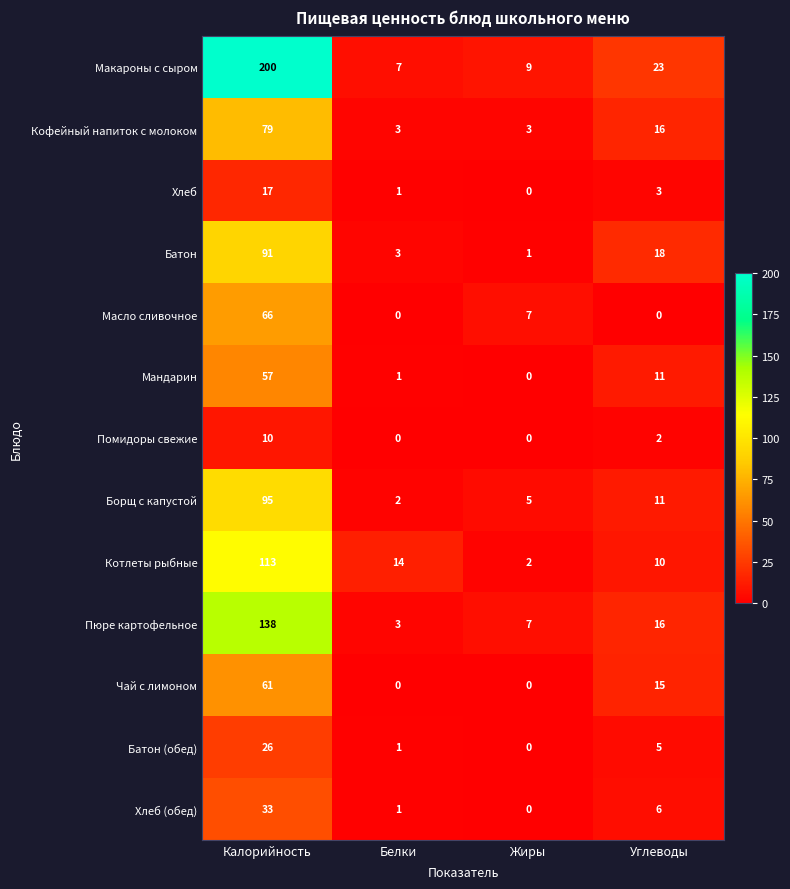

Rank the series by their maximum value, from highest to lowest.

Макароны с сыром, Пюре картофельное, Котлеты рыбные, Борщ с капустой, Батон, Кофейный напиток с молоком, Масло сливочное, Чай с лимоном, Мандарин, Хлеб (обед), Батон (обед), Хлеб, Помидоры свежие